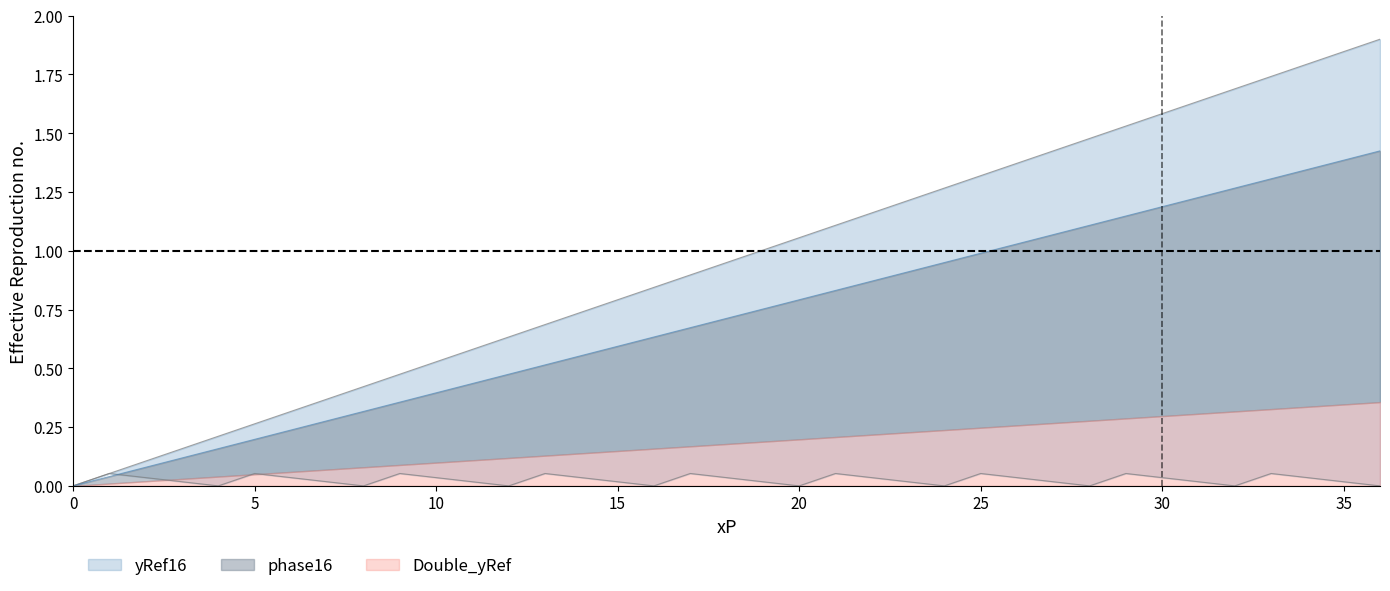

Which series has the widest spread of values?

yRef16